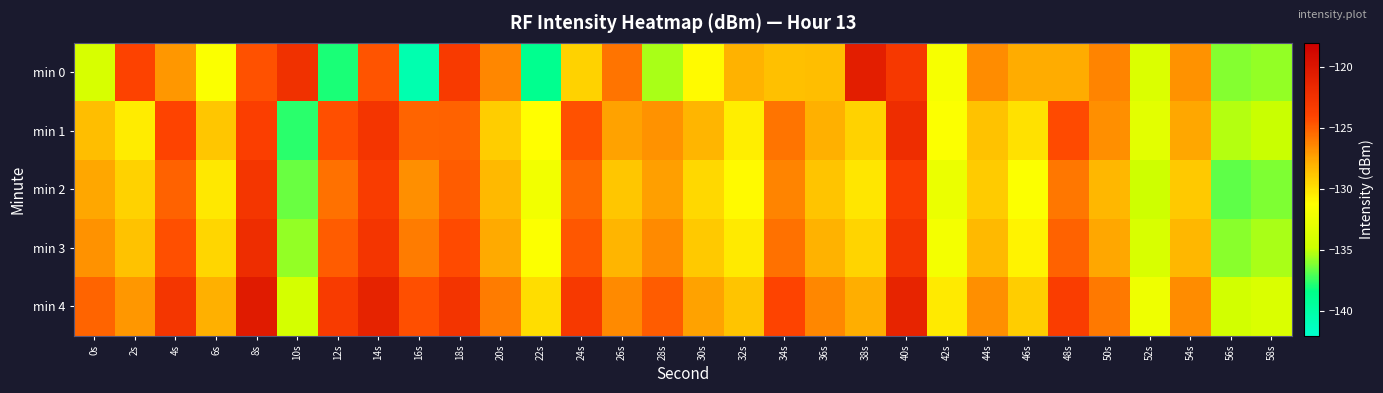

Rank the series at 42s from highest to lowest value.

min 4, min 1, min 0, min 3, min 2